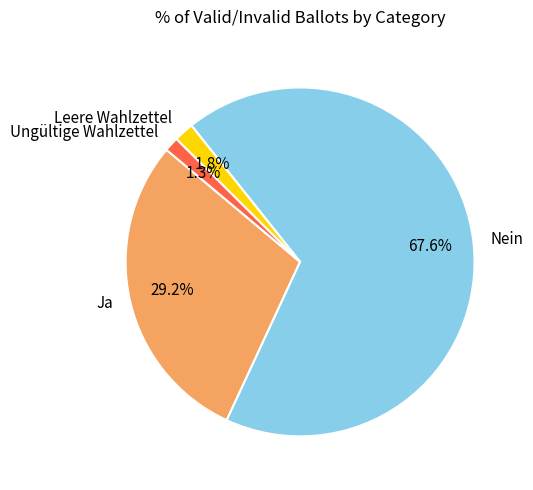

Approximately how many times larger is the value at Ja compared to Nein?

0.4